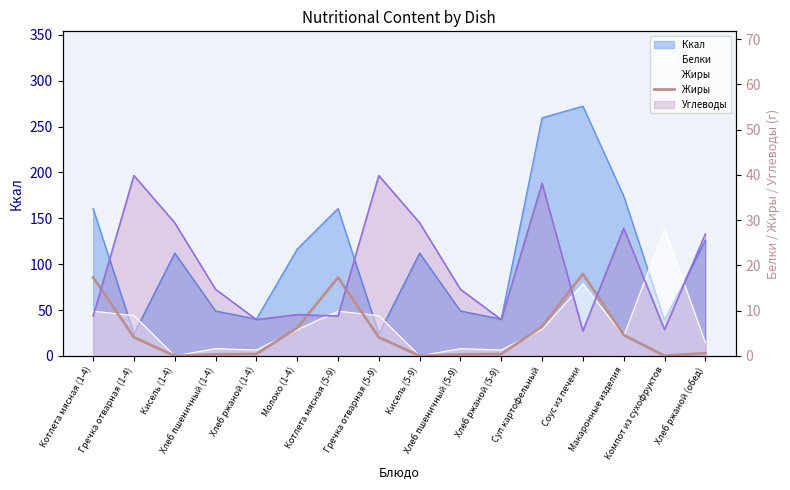

Reading right to left, what are all the values shown in this chart?

0.6	0.0	4.6	18.1	6.5	0.4	0.3	0.0	4.1	17.3	6.2	0.4	0.3	0.0	4.1	17.3